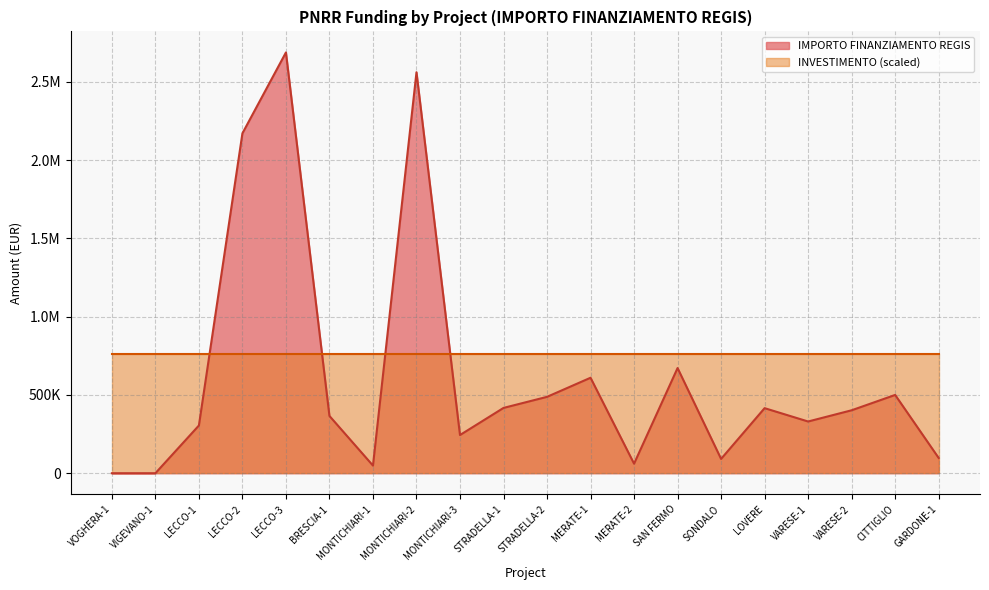

What is the label of the 18th point from the right?

LECCO-1